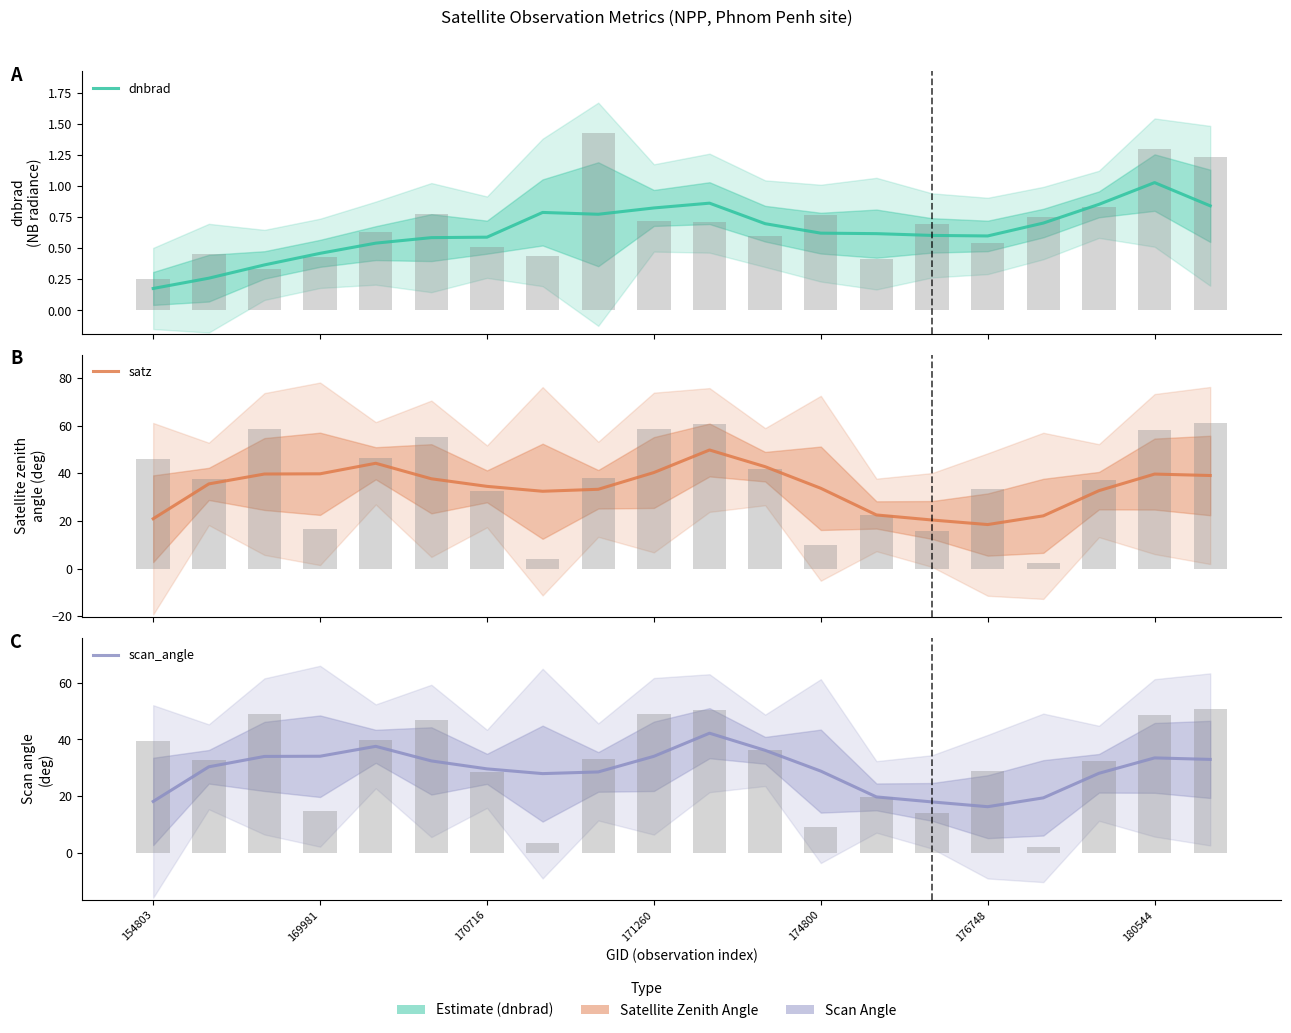

How many data points does each series have?

20